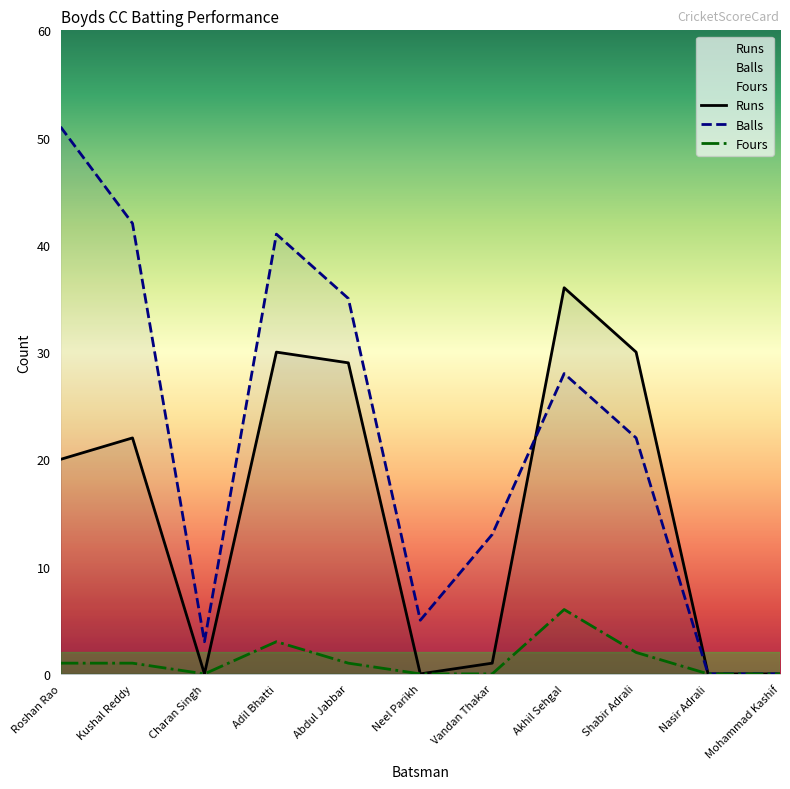

What are all the series names shown in the legend?

Runs, Balls, Fours